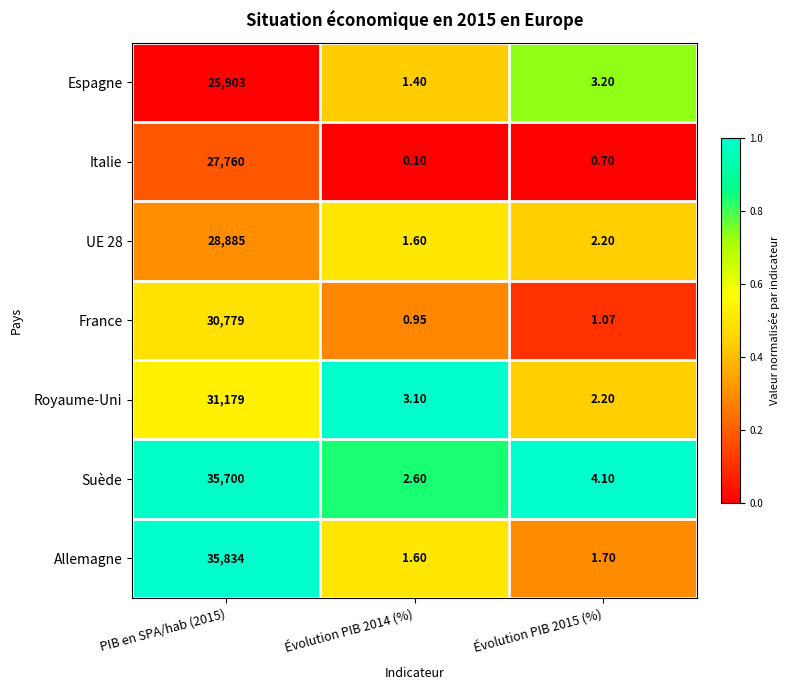

What is the spread (max minus min) of values at Évolution PIB 2014 (%)?

3.0